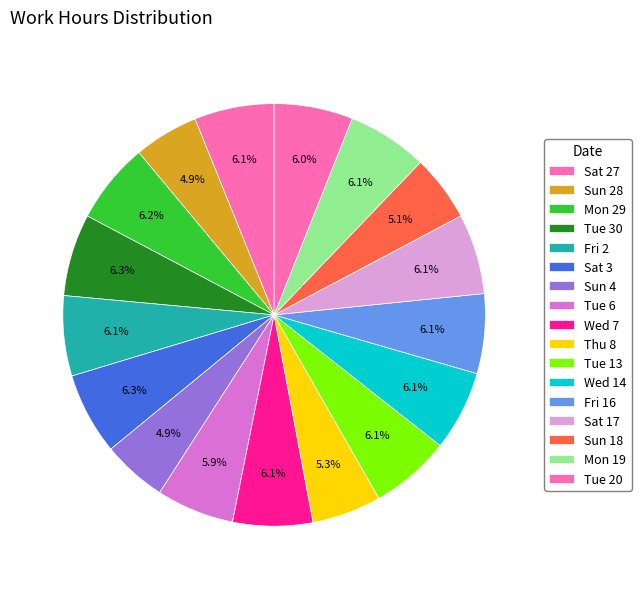

Approximately how many times larger is the value at Wed 7 compared to Fri 2?

1.0